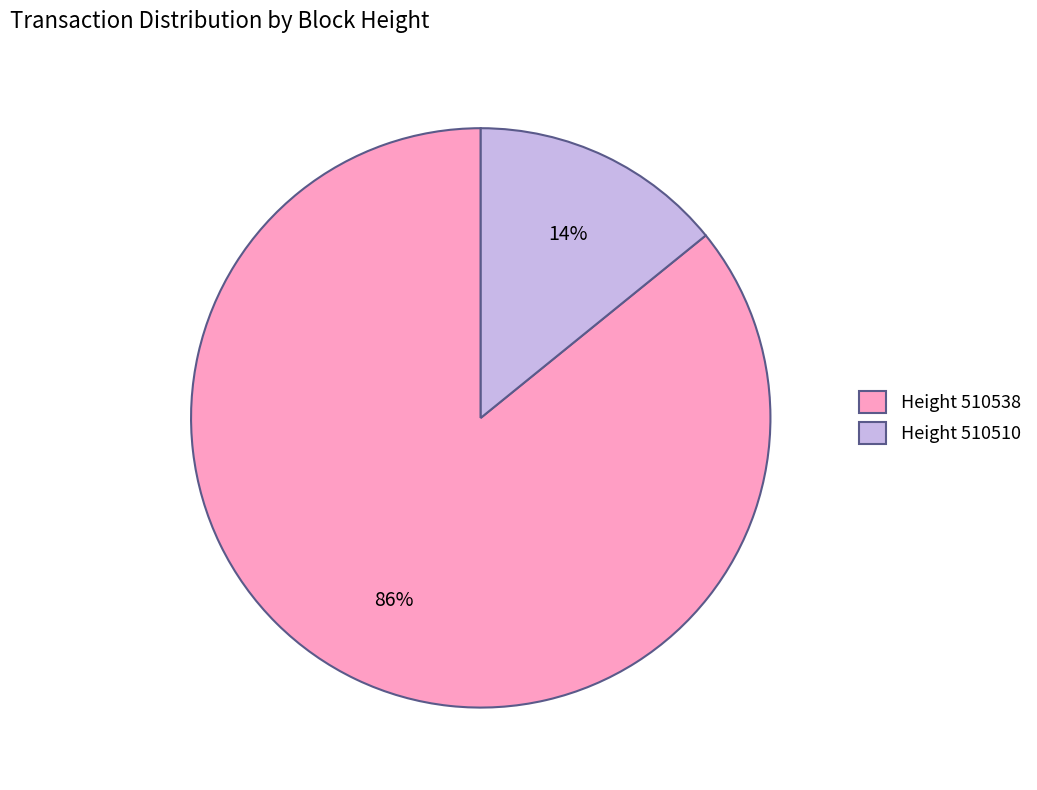

Count the number of slices in the pie.

2